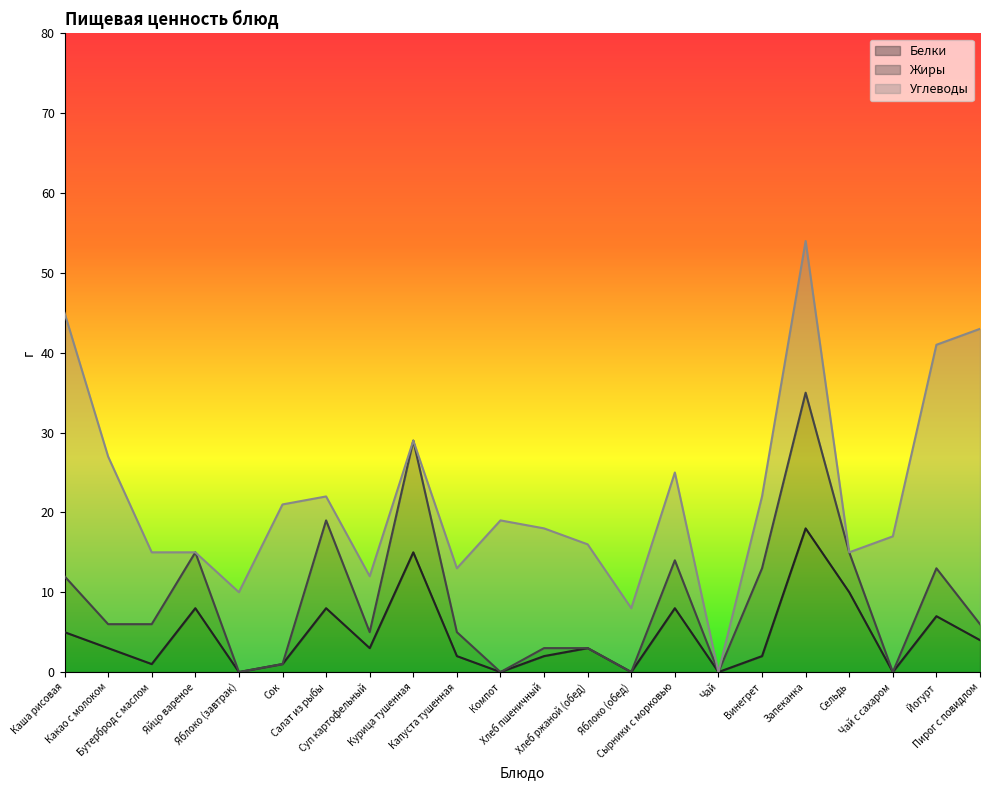

What are all the series names shown in the legend?

Белки, Жиры, Углеводы